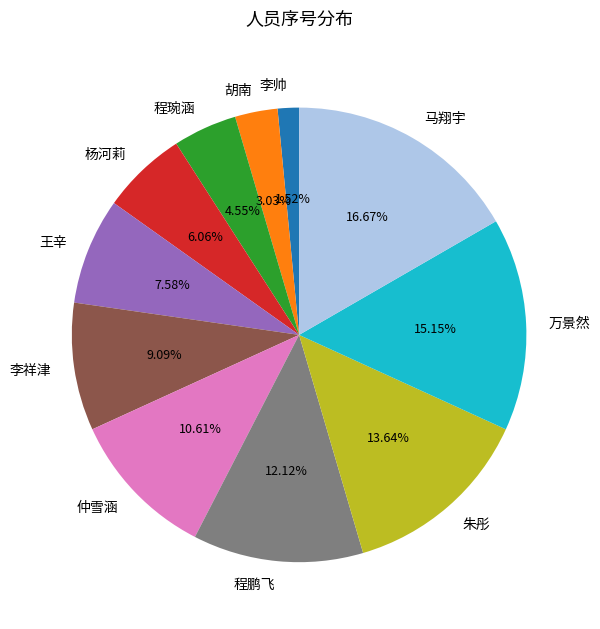

Does any single category account for the majority?

No